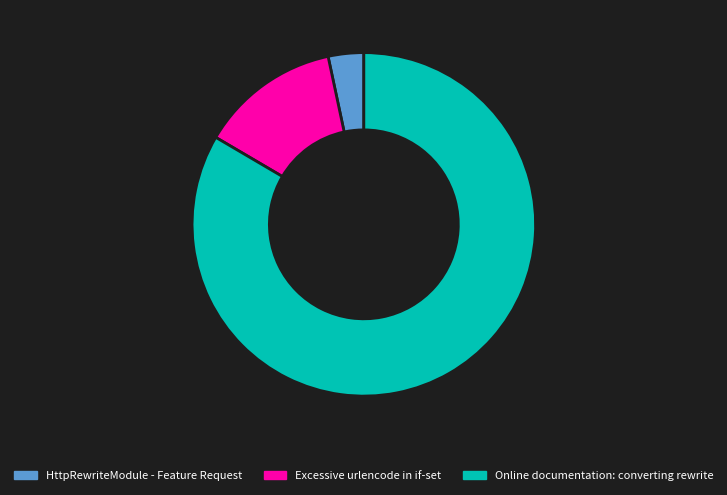

Is the sum of Online documentation: converting rewrite and HttpRewriteModule - Feature Request greater than half?

Yes